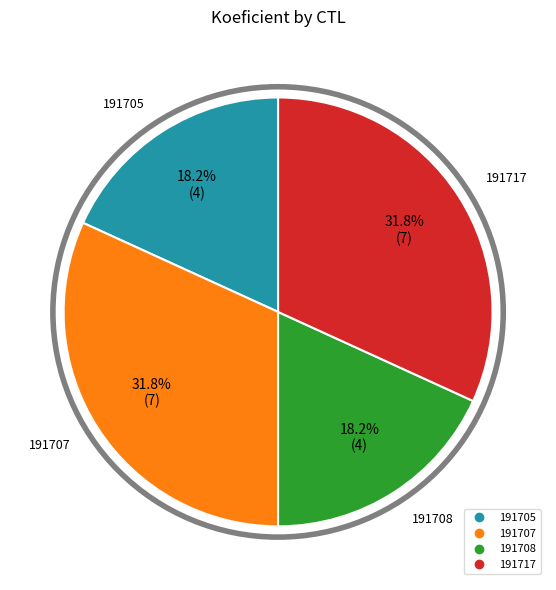

True or false: 191707 accounts for 26% of the total.

False